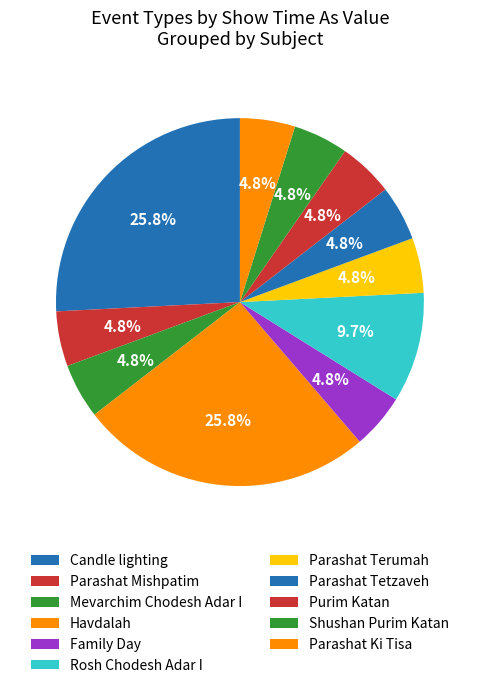

To the nearest percent, what is the difference between the largest and smallest slice percentages?

21%